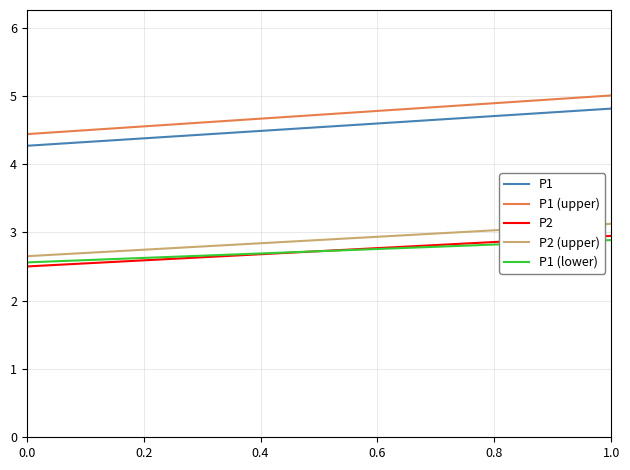

How many lines are shown in the chart?

5